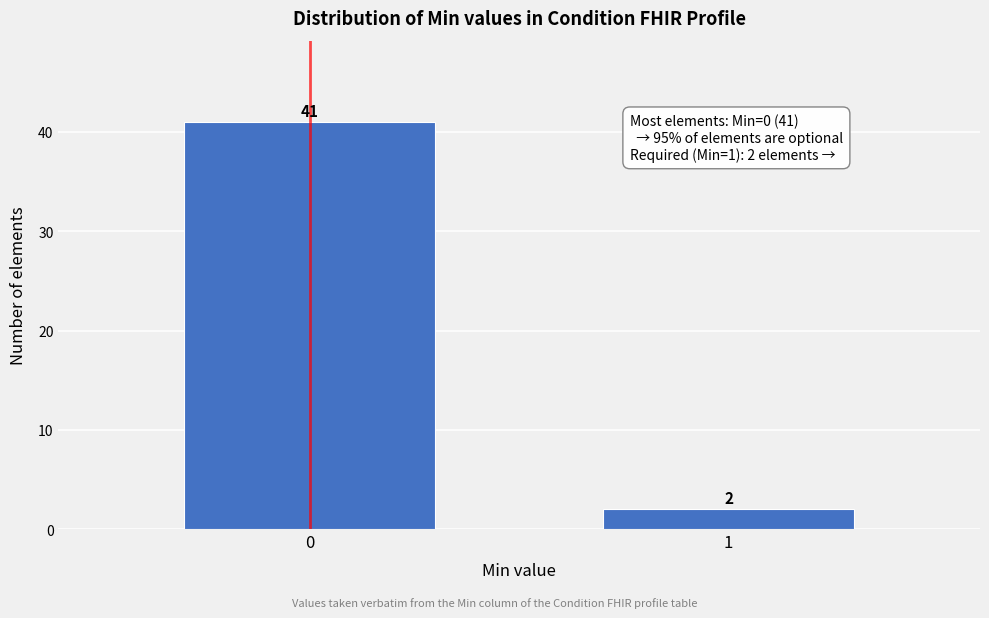

Reading left to right, what are all the values shown in this chart?

41	2